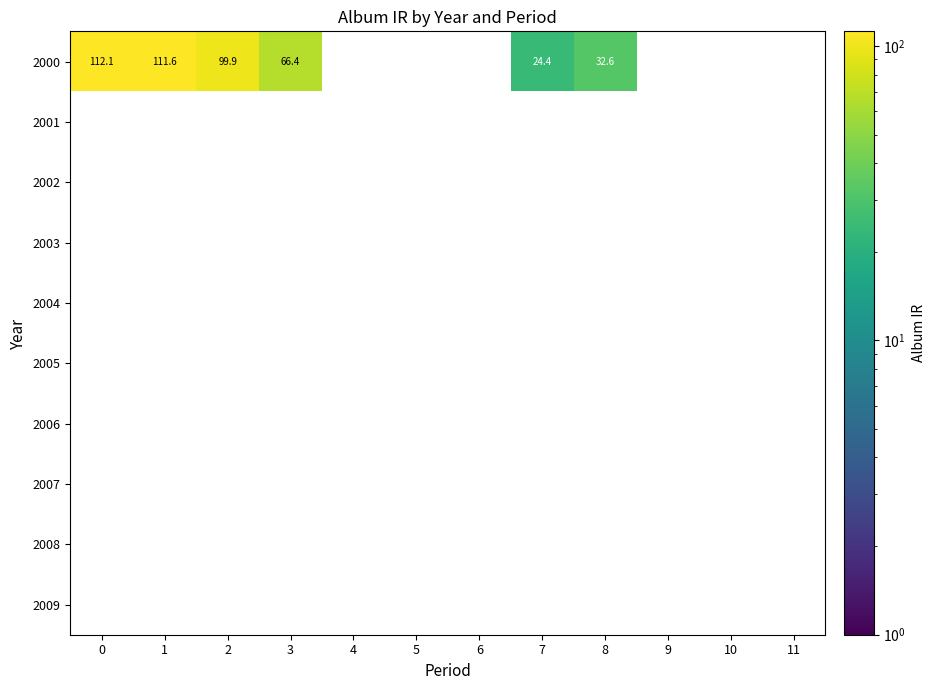

Which series has the largest range (max minus min)?

2000